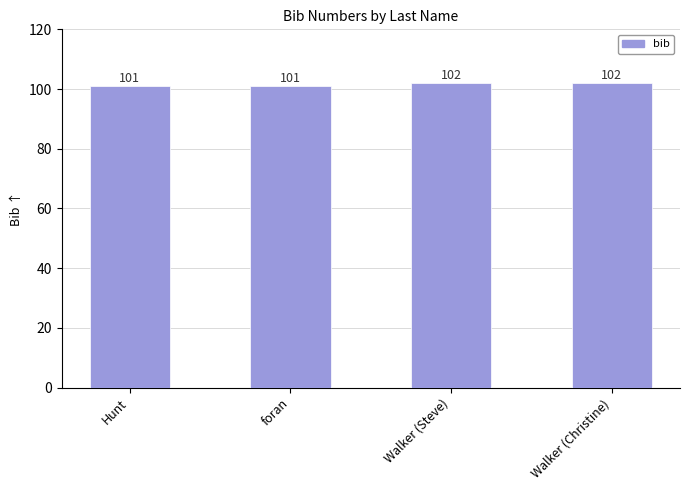

True or false: the data shows 101 at foran.

True